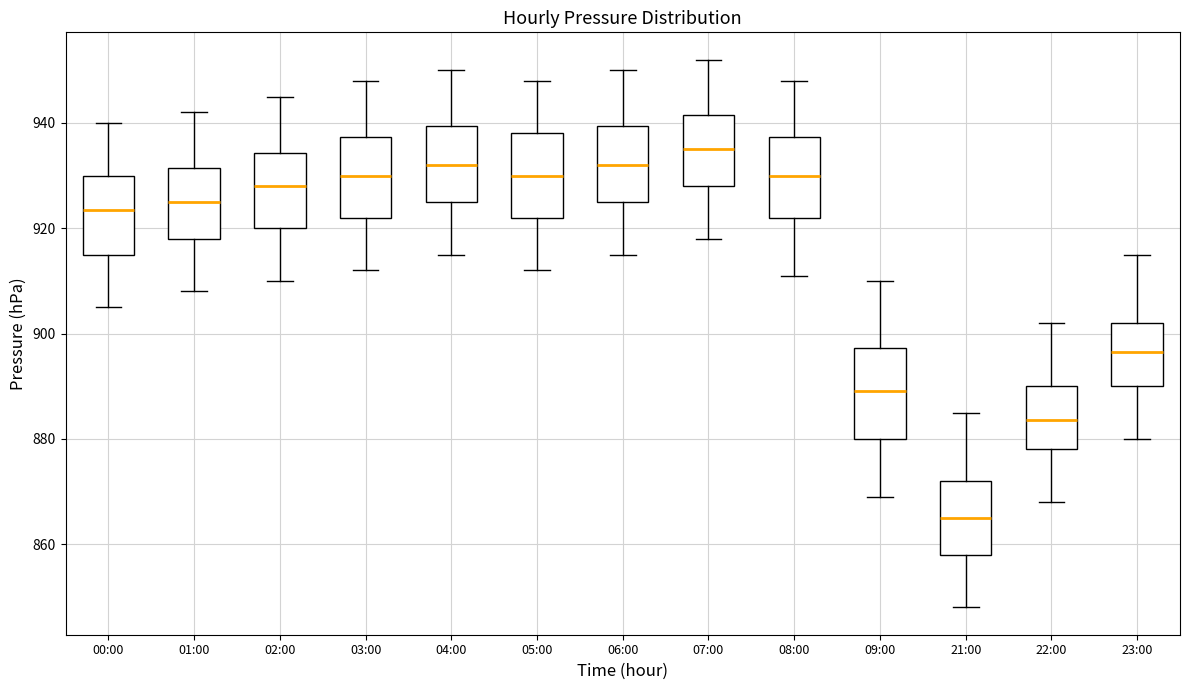

Reading left to right, transcribe this box plot: for each box, give where its median line is, the range the box spans, and where its two whiskers end, as read against the y-axis. The values are not printed on the chart, so give them approximately, as read against the axis.

00:00: median 924, box 916 to 930, whiskers 906 to 940
01:00: median 926, box 918 to 932, whiskers 908 to 942
02:00: median 928, box 920 to 934, whiskers 910 to 946
03:00: median 930, box 922 to 938, whiskers 912 to 948
04:00: median 932, box 926 to 940, whiskers 916 to 950
05:00: median 930, box 922 to 938, whiskers 912 to 948
06:00: median 932, box 926 to 940, whiskers 916 to 950
07:00: median 936, box 928 to 942, whiskers 918 to 952
08:00: median 930, box 922 to 938, whiskers 912 to 948
09:00: median 890, box 880 to 898, whiskers 870 to 910
21:00: median 866, box 858 to 872, whiskers 848 to 886
22:00: median 884, box 878 to 890, whiskers 868 to 902
23:00: median 896, box 890 to 902, whiskers 880 to 916